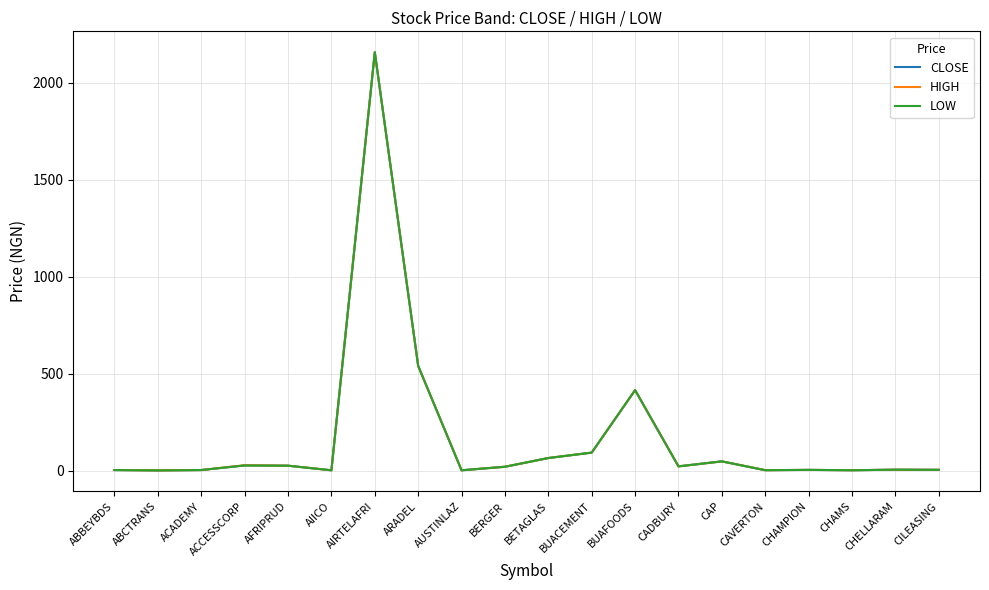

At which category is the sum across all series the highest?

AIRTELAFRI